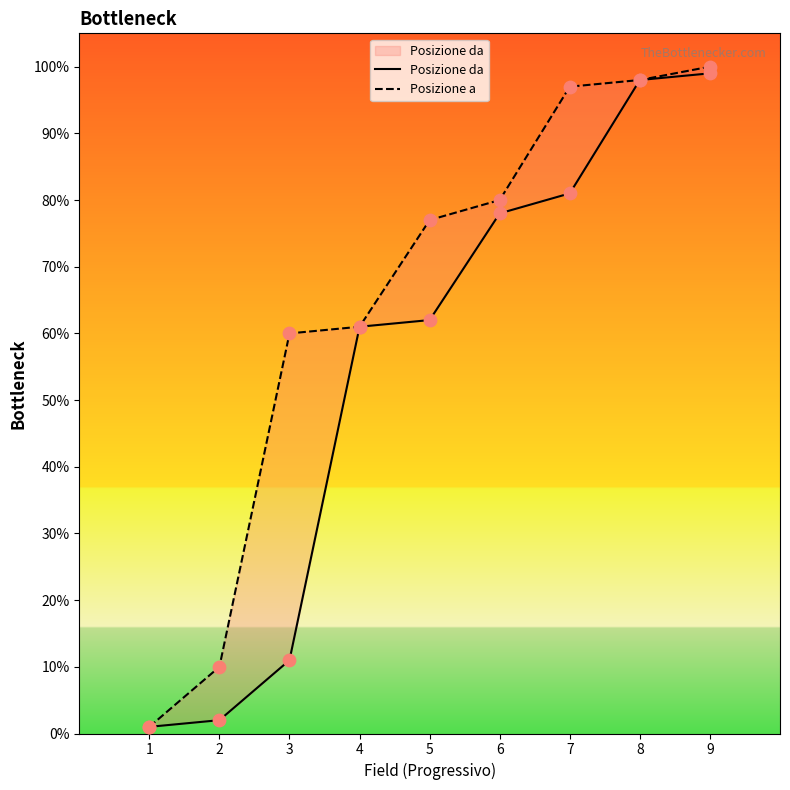

At how many categories does at least one series exceed 19?

7